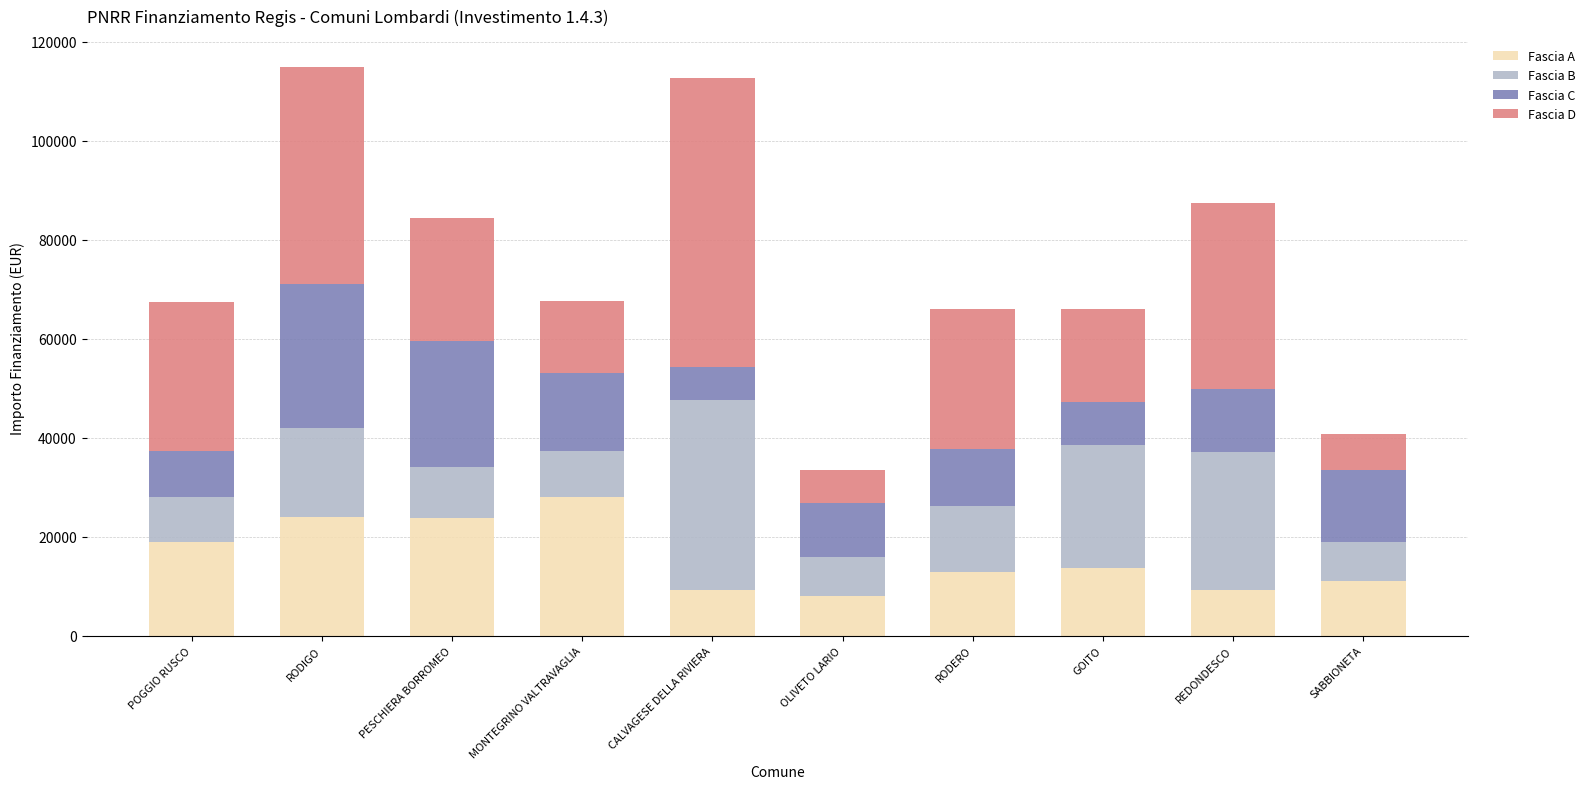

At which label does Fascia A reach its peak?

MONTEGRINO VALTRAVAGLIA